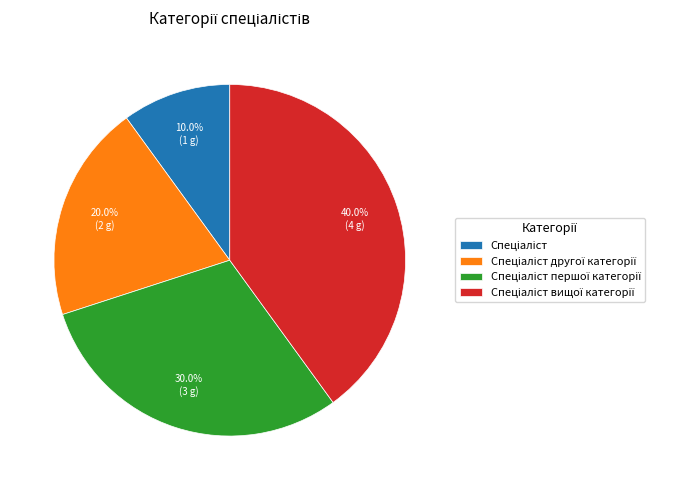

Is there any slice that represents more than half of the pie?

No